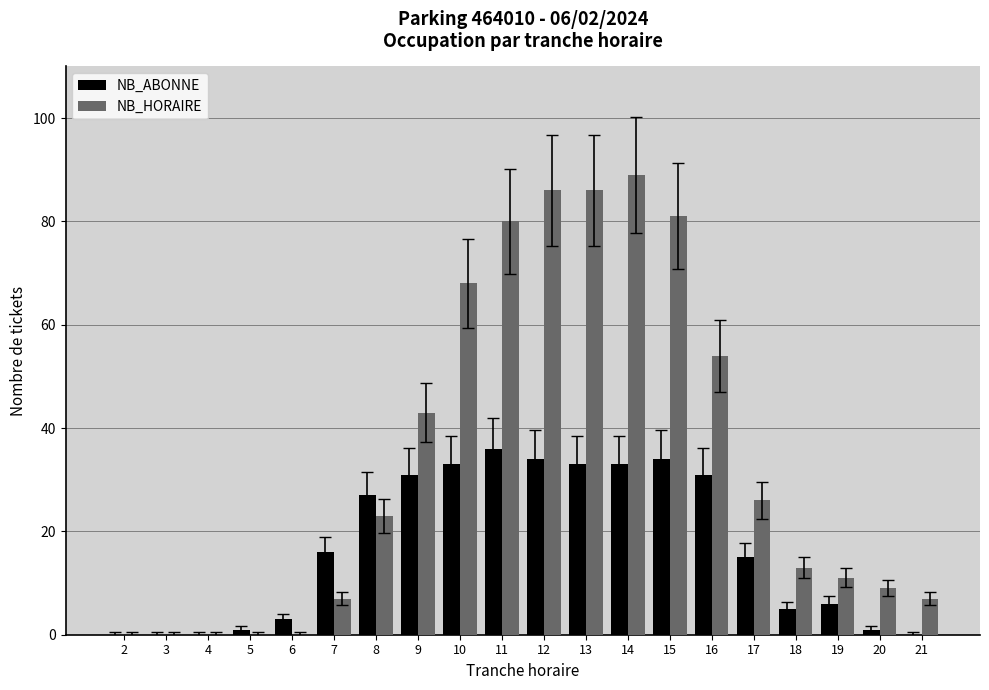

What is the total value across all series at 11?

116